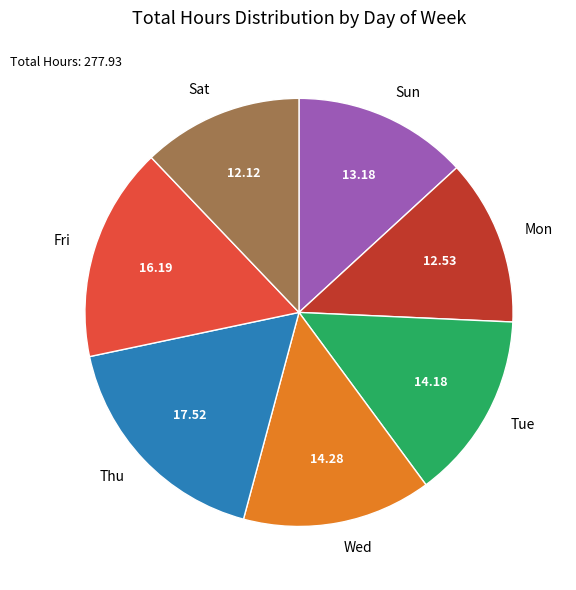

Count the number of slices in the pie.

7